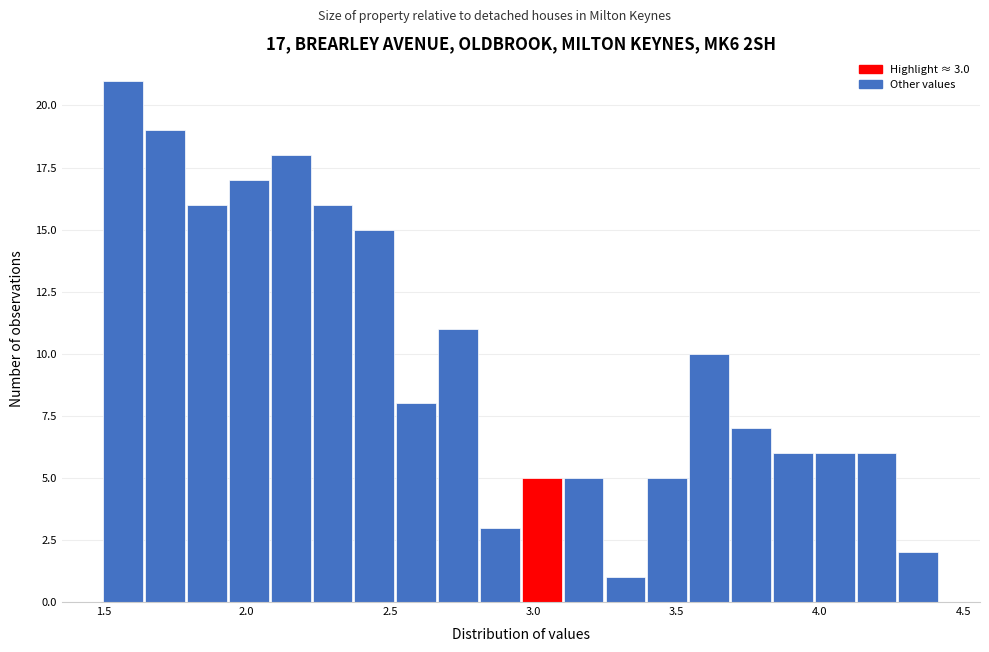

Read against the x-axis, roughly where is the centre of the tallest bar?

1.55